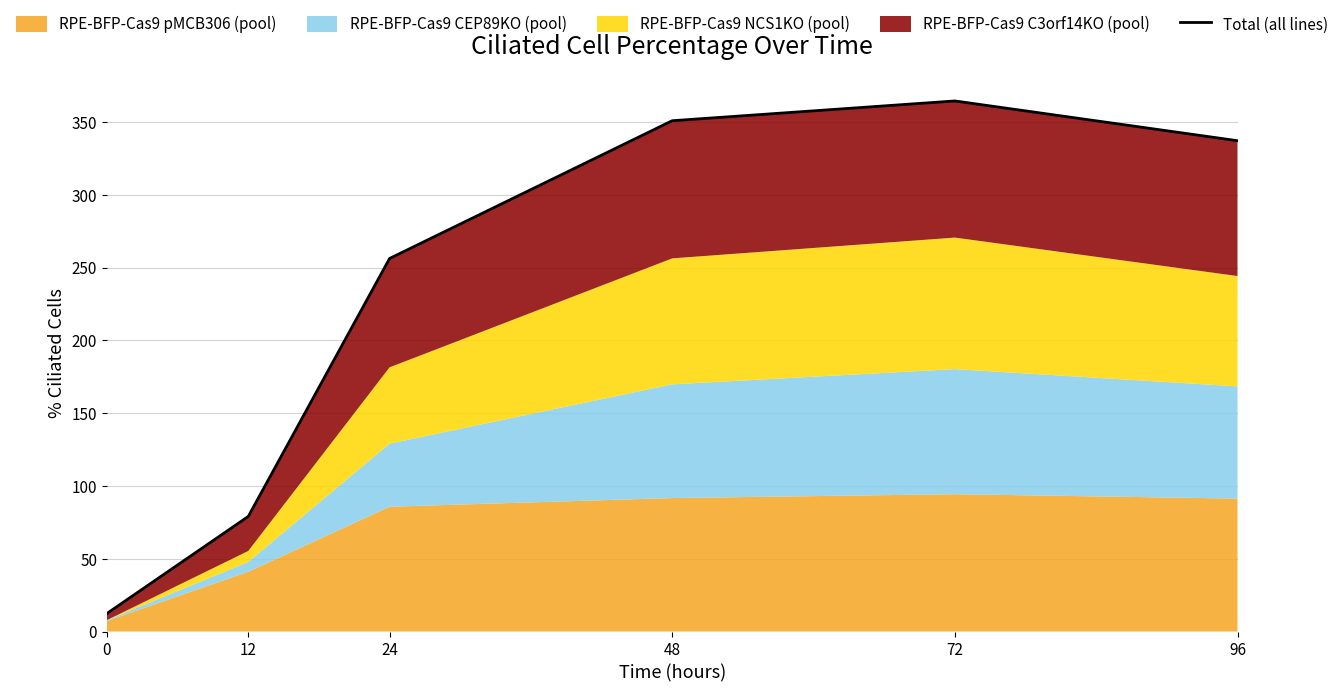

Where does the data first go above 337?

48